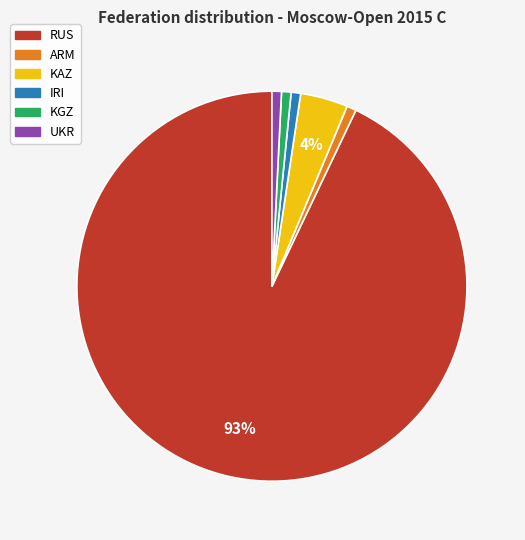

How many segments does this pie chart have?

6